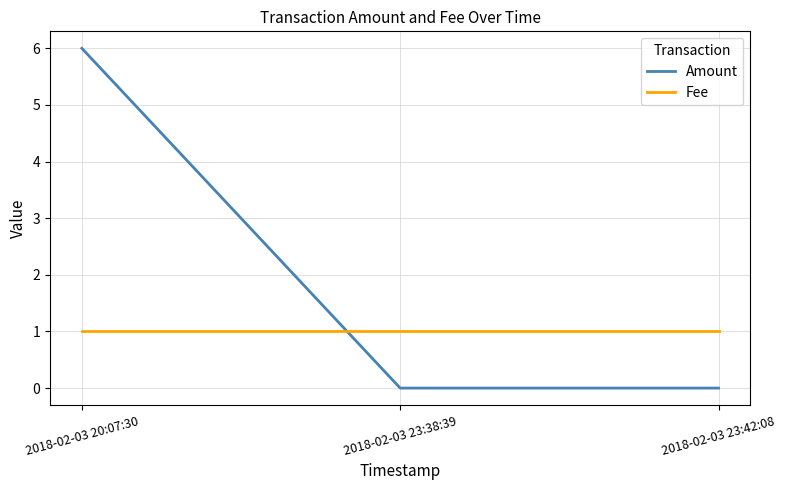

How many lines are shown in the chart?

2